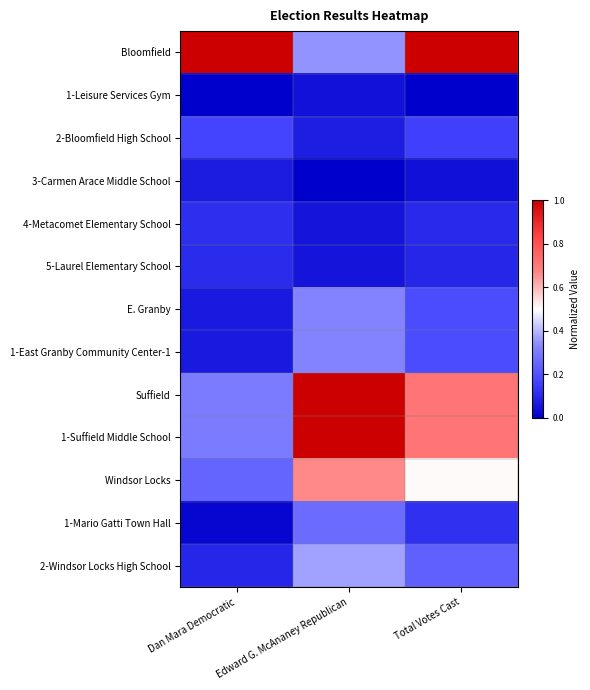

Reading left to right, transcribe all the data shown in this chart.

Bloomfield: Dan Mara Democratic=1.0	Edward G. McAnaney Republican=0.3	Total Votes Cast=1.0
1-Leisure Services Gym: Dan Mara Democratic=0.0	Edward G. McAnaney Republican=0.0	Total Votes Cast=0.0
2-Bloomfield High School: Dan Mara Democratic=0.2	Edward G. McAnaney Republican=0.1	Total Votes Cast=0.2
3-Carmen Arace Middle School: Dan Mara Democratic=0.1	Edward G. McAnaney Republican=0.0	Total Votes Cast=0.0
4-Metacomet Elementary School: Dan Mara Democratic=0.1	Edward G. McAnaney Republican=0.1	Total Votes Cast=0.1
5-Laurel Elementary School: Dan Mara Democratic=0.1	Edward G. McAnaney Republican=0.1	Total Votes Cast=0.1
E. Granby: Dan Mara Democratic=0.1	Edward G. McAnaney Republican=0.3	Total Votes Cast=0.2
1-East Granby Community Center-1: Dan Mara Democratic=0.1	Edward G. McAnaney Republican=0.3	Total Votes Cast=0.2
Suffield: Dan Mara Democratic=0.3	Edward G. McAnaney Republican=1.0	Total Votes Cast=0.7
1-Suffield Middle School: Dan Mara Democratic=0.3	Edward G. McAnaney Republican=1.0	Total Votes Cast=0.7
Windsor Locks: Dan Mara Democratic=0.2	Edward G. McAnaney Republican=0.7	Total Votes Cast=0.5
1-Mario Gatti Town Hall: Dan Mara Democratic=0.0	Edward G. McAnaney Republican=0.3	Total Votes Cast=0.1
2-Windsor Locks High School: Dan Mara Democratic=0.1	Edward G. McAnaney Republican=0.4	Total Votes Cast=0.2